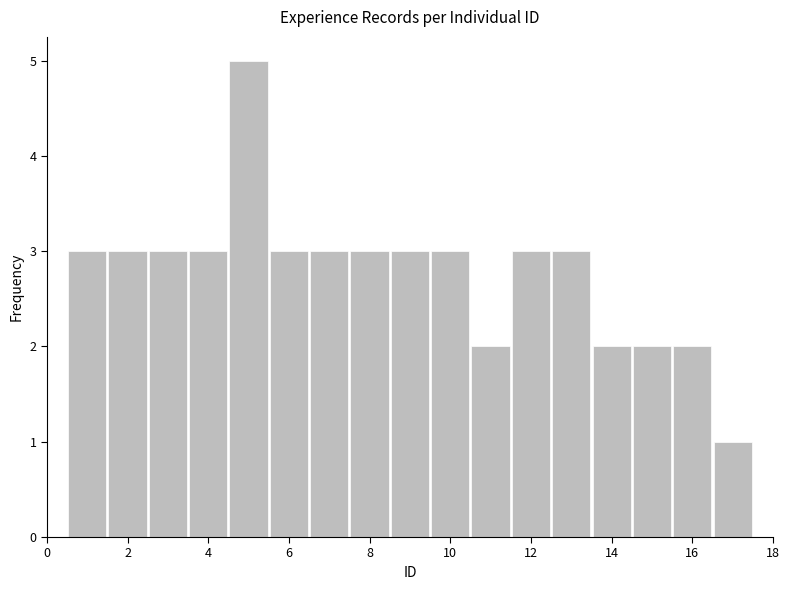

Over which range of the x-axis is the bar tallest?

4.5 to 5.5